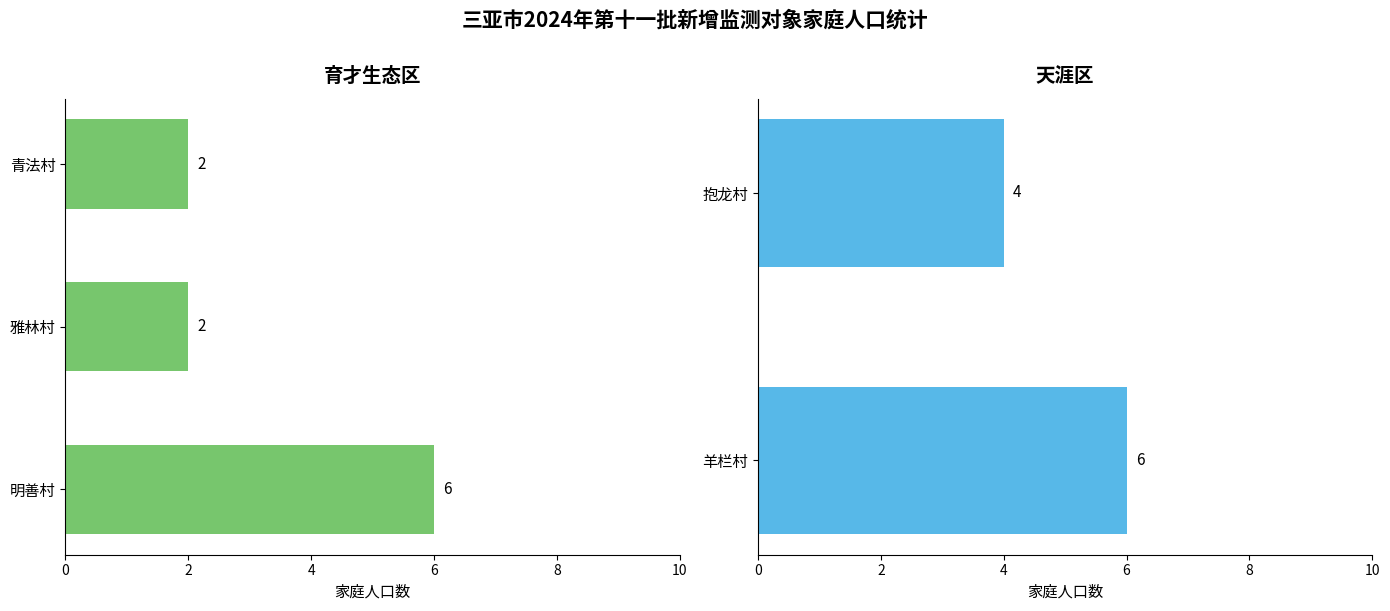

True or false: the data shows 1 at 雅林村.

False